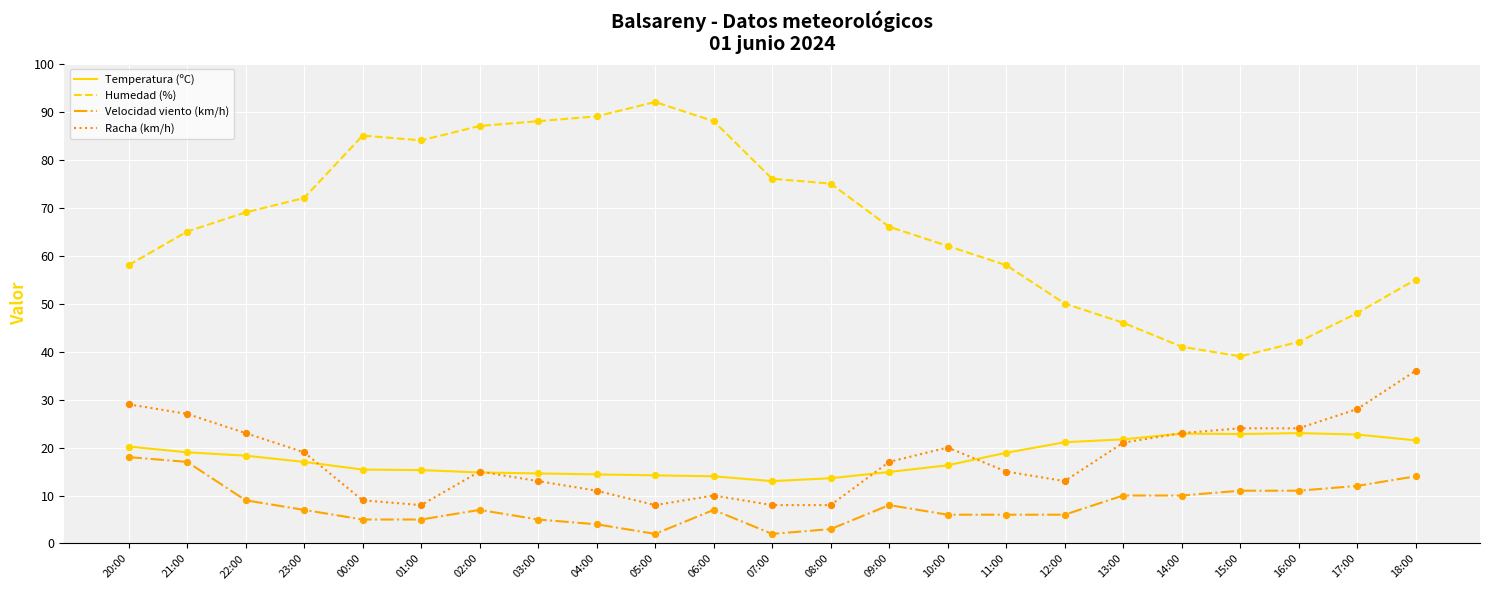

Which series changed the most between 06:00 and 13:00?

Humedad (%)